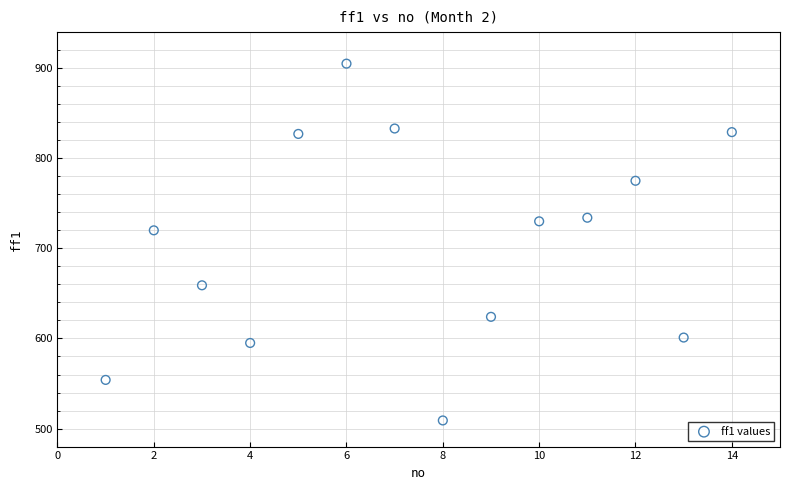

What Y value in the scatter plot is closest to 707?

720